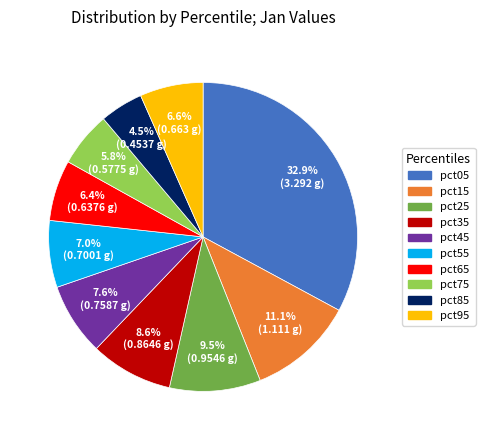

To the nearest percent, what is the average slice percentage?

10%